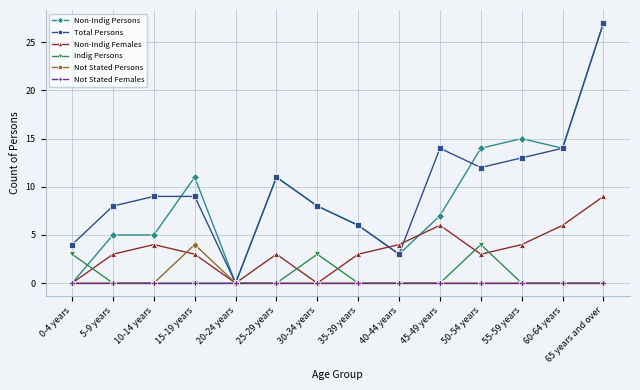

What is the label of the 10th point from the right?

20-24 years